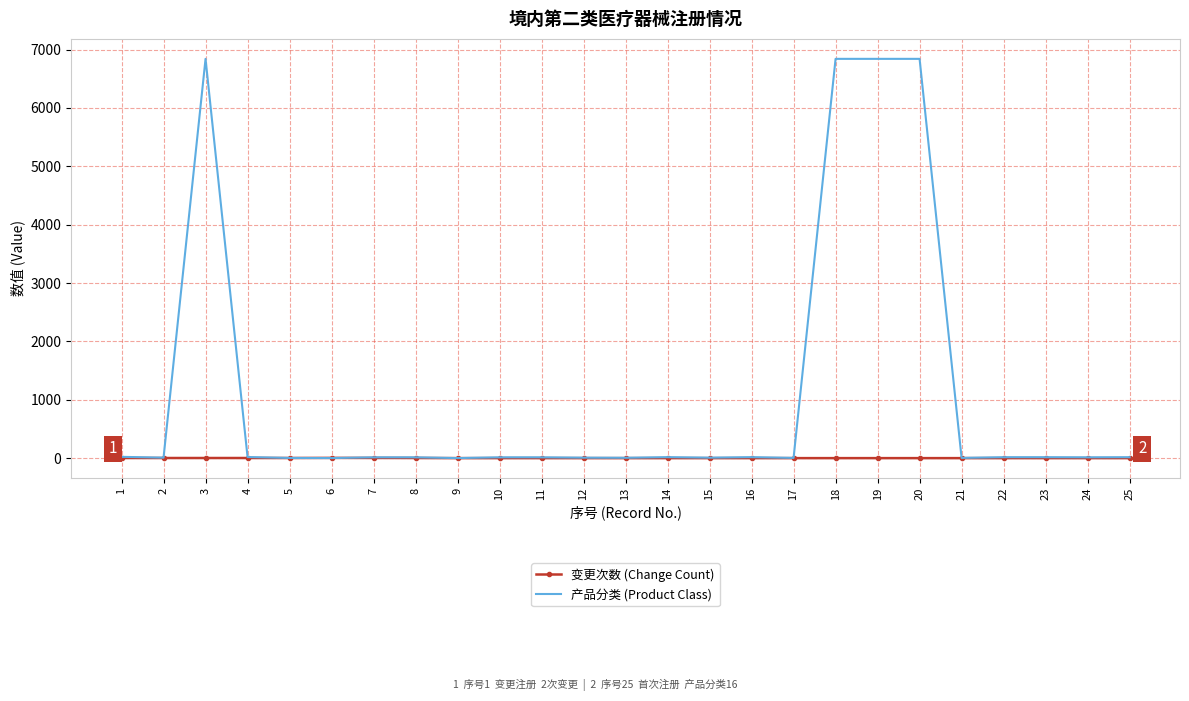

What is the maximum value for 产品分类 (Product Class)?

6840